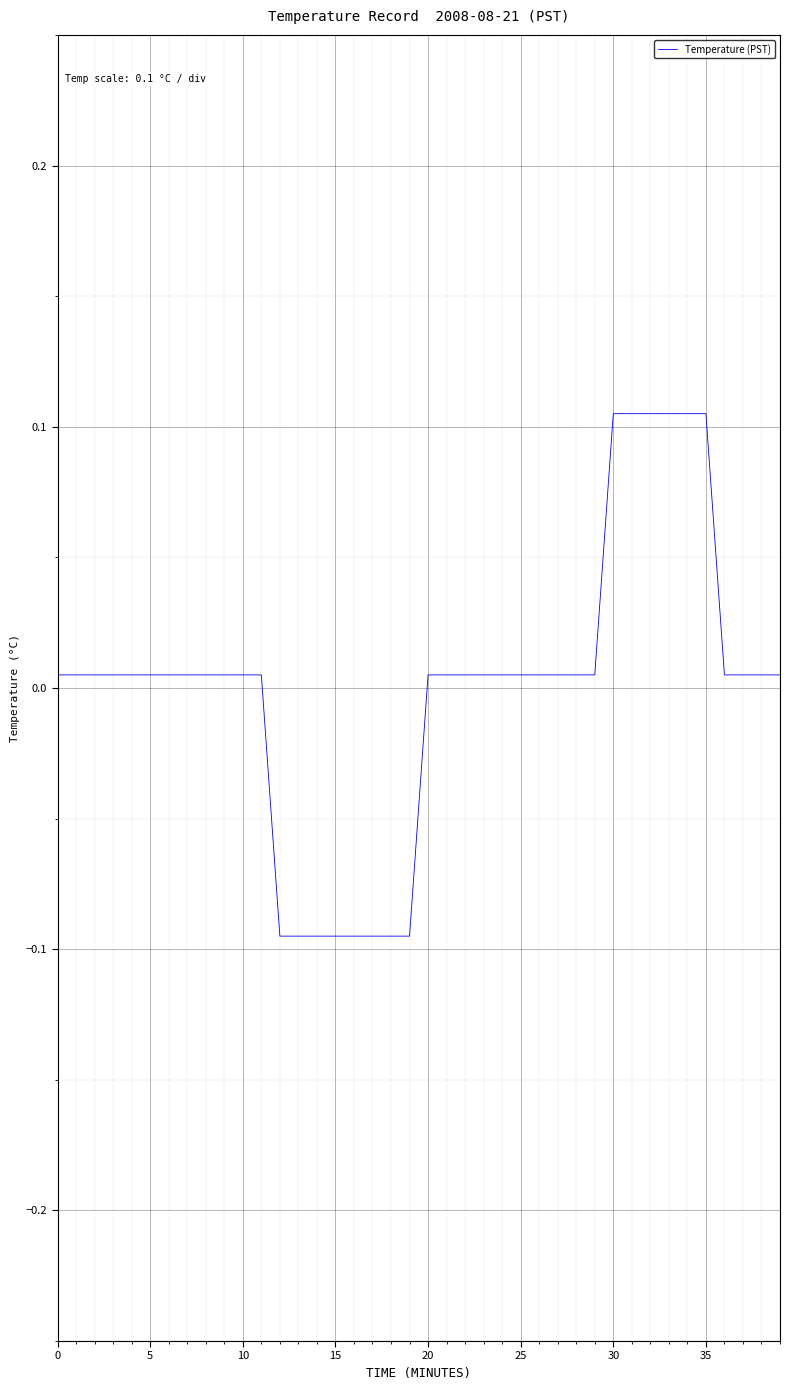

What is the difference between the maximum and minimum values?

0.2